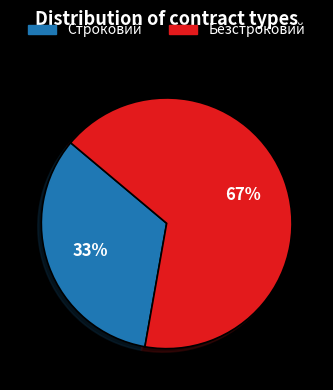

Between Безстроковий and Строковий, which is larger?

Безстроковий